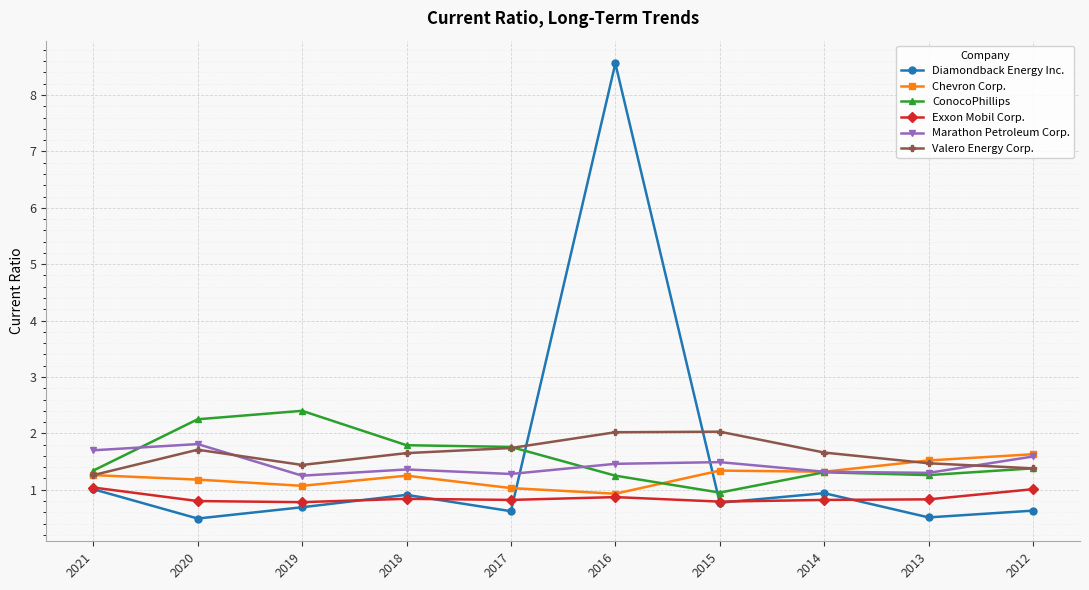

The value of Diamondback Energy Inc. at 2021 is 1.4. True or false?

False